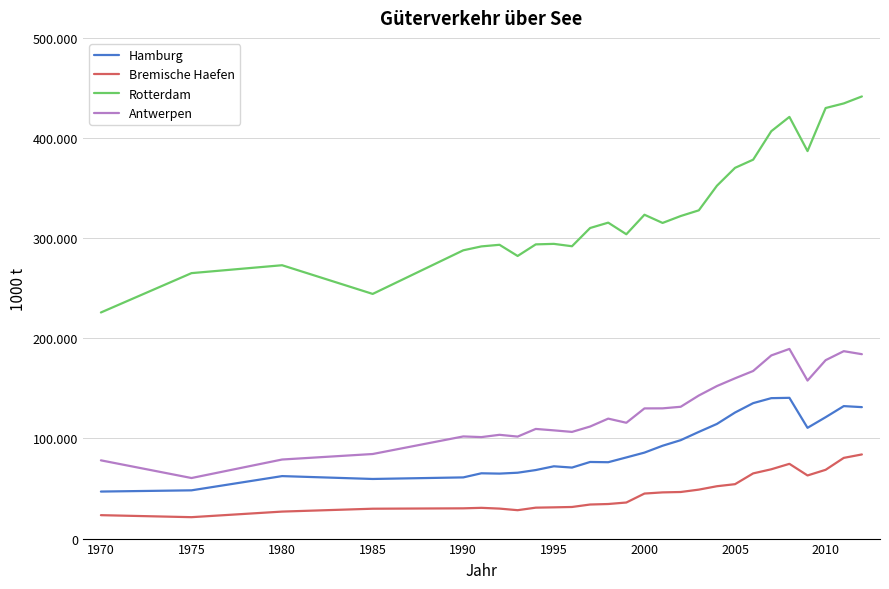

Where does the Bremische Haefen series first go above 36023?

2000